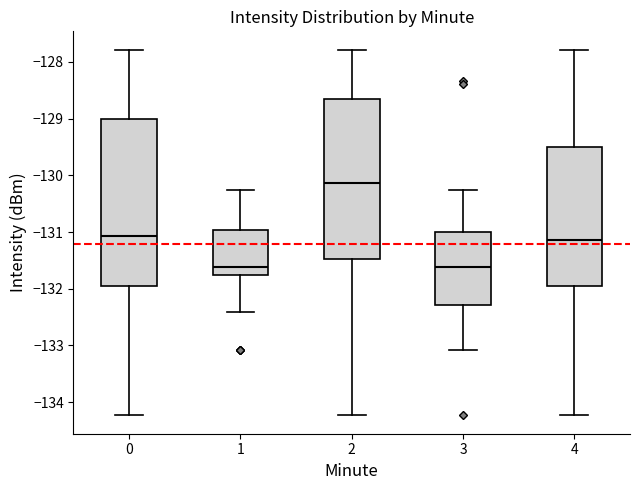

Which box is the tallest, from its lower edge to its upper edge?

0